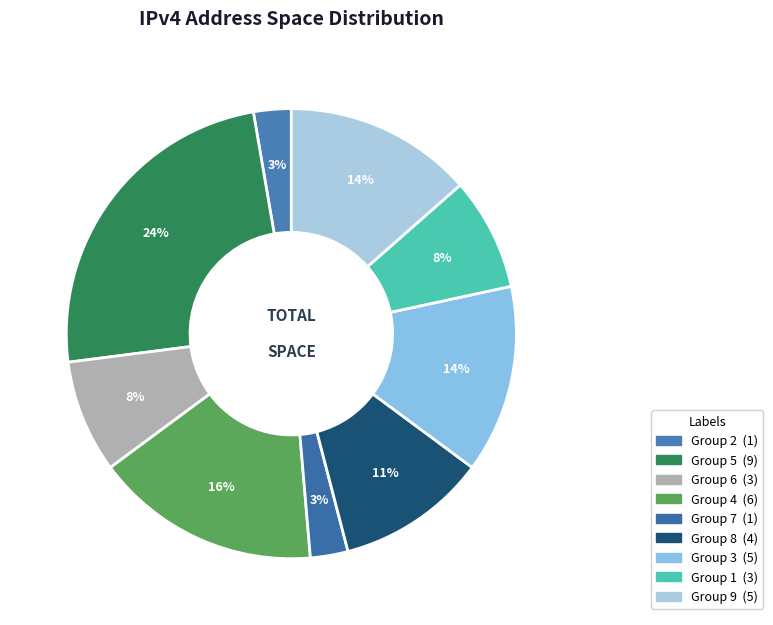

How many segments does this pie chart have?

9